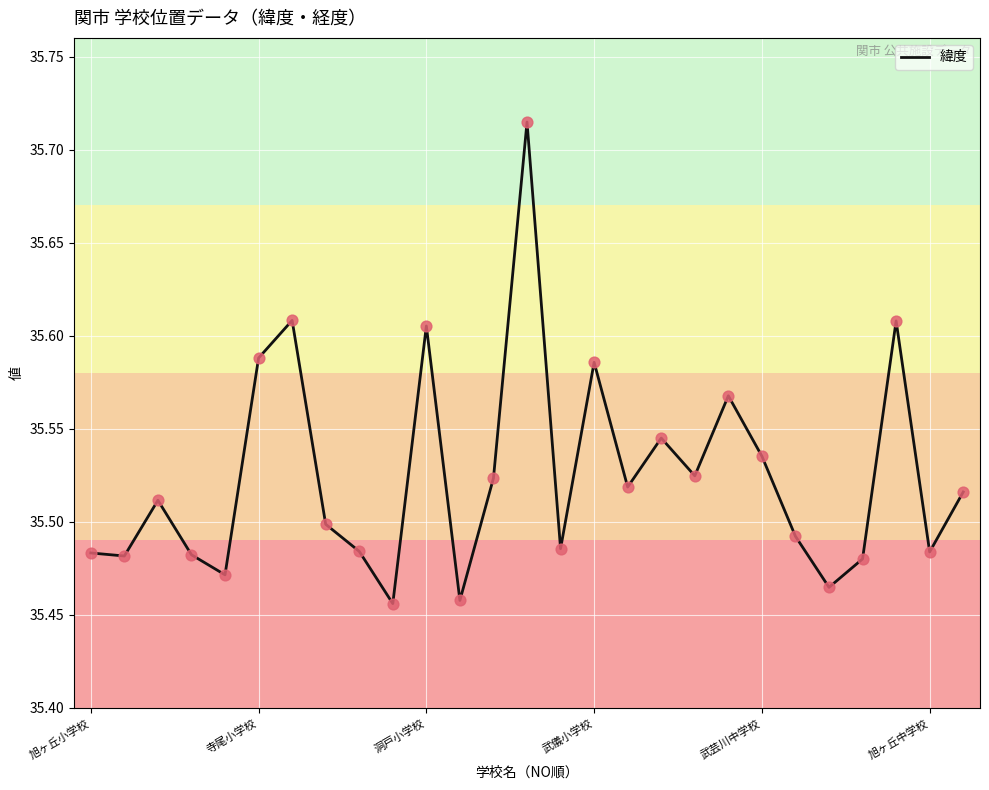

What is the difference between the maximum and minimum values?

0.3